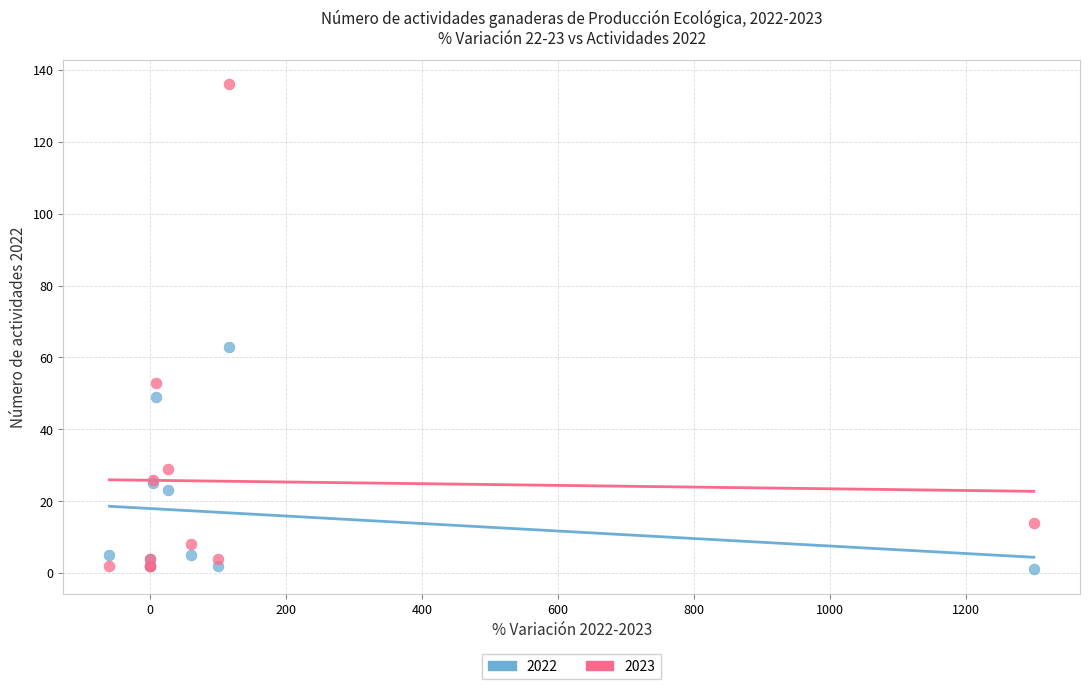

Which series has the widest spread of Y values?

2023